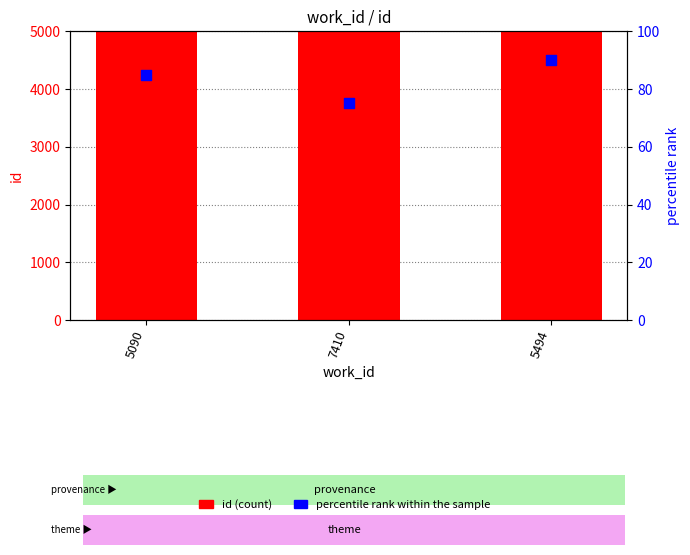

Which series contains the lowest Y value?

percentile rank within the sample